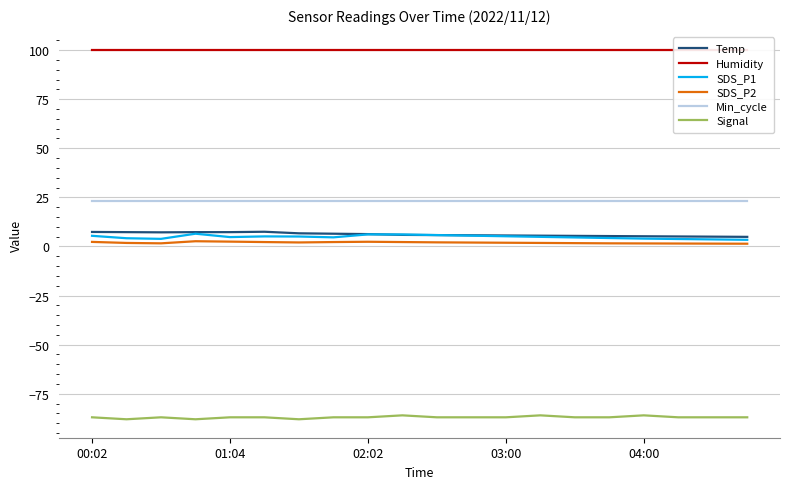

At which category does the chart reach its peak across all series?

00:02